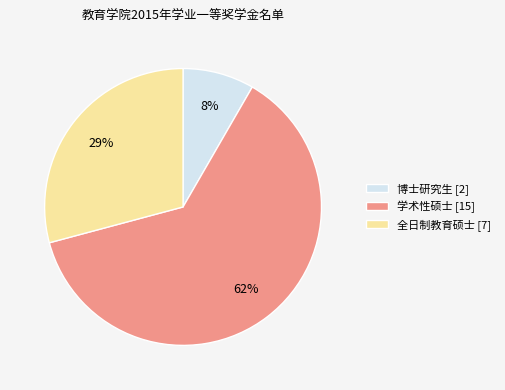

How many slices are in this pie chart?

3